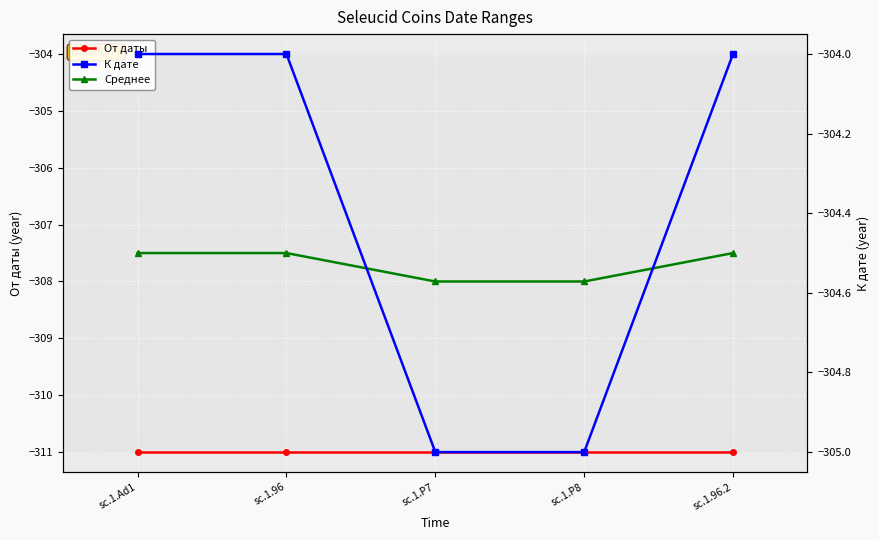

Is this an area chart (filled region under the line)?

No